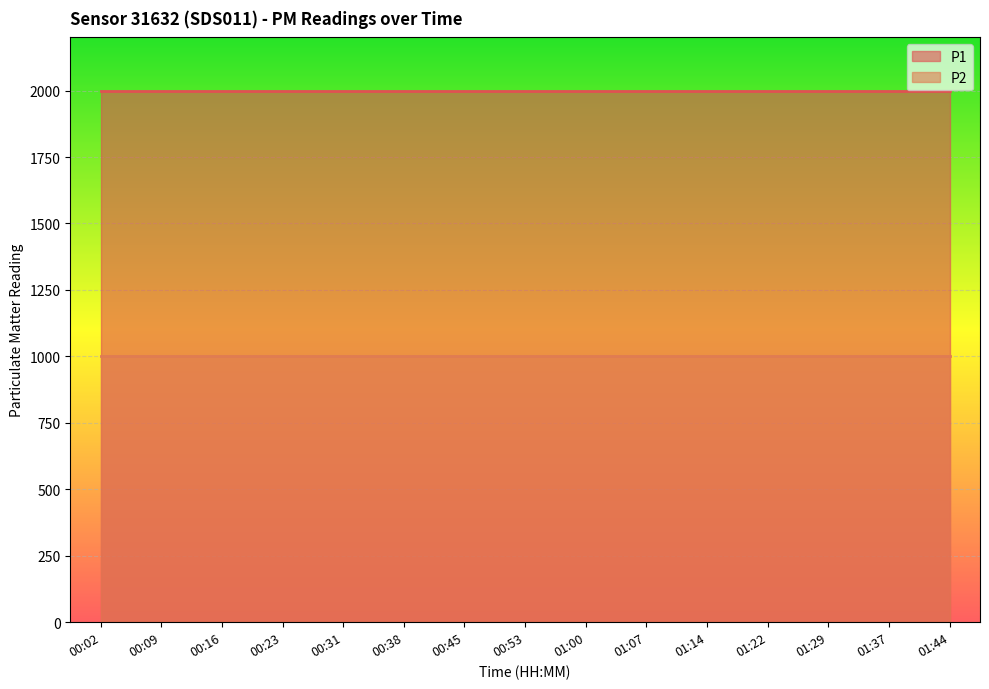

True or false: P1 and P2 cross at least once.

False